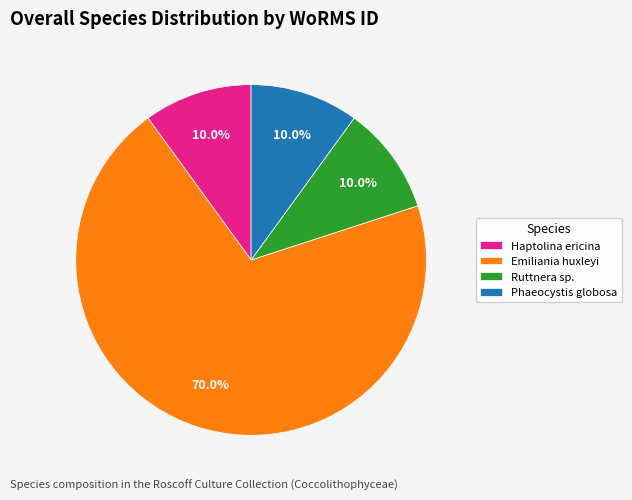

Is Emiliania huxleyi the majority of the pie?

Yes